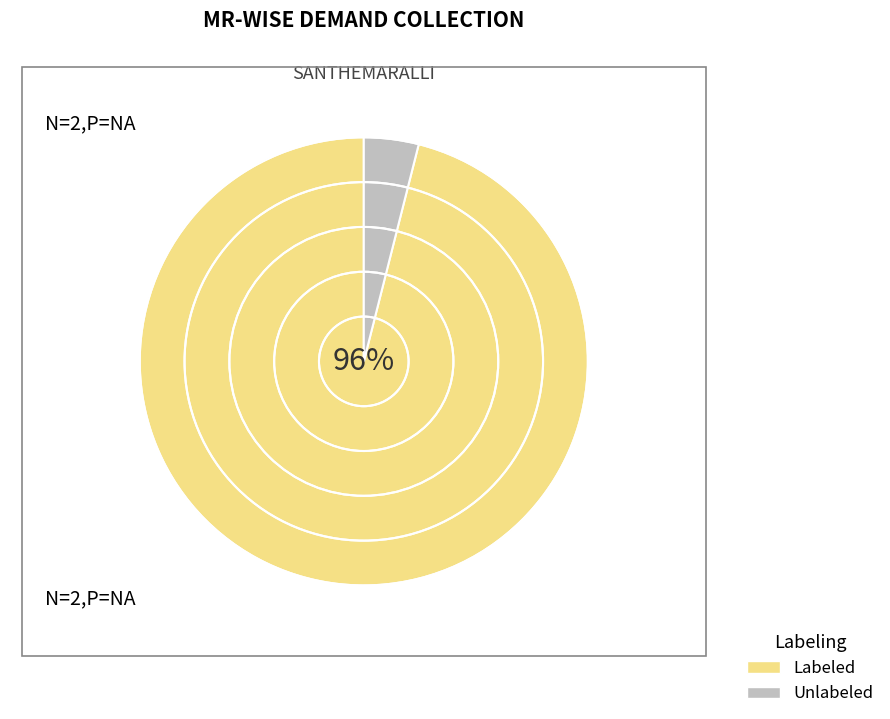

Is there a majority slice in this chart?

Yes